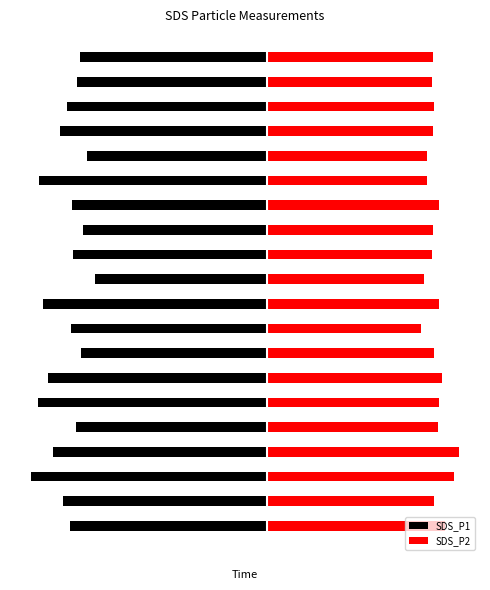

Where is SDS_P1 nearest to the value -11?

19